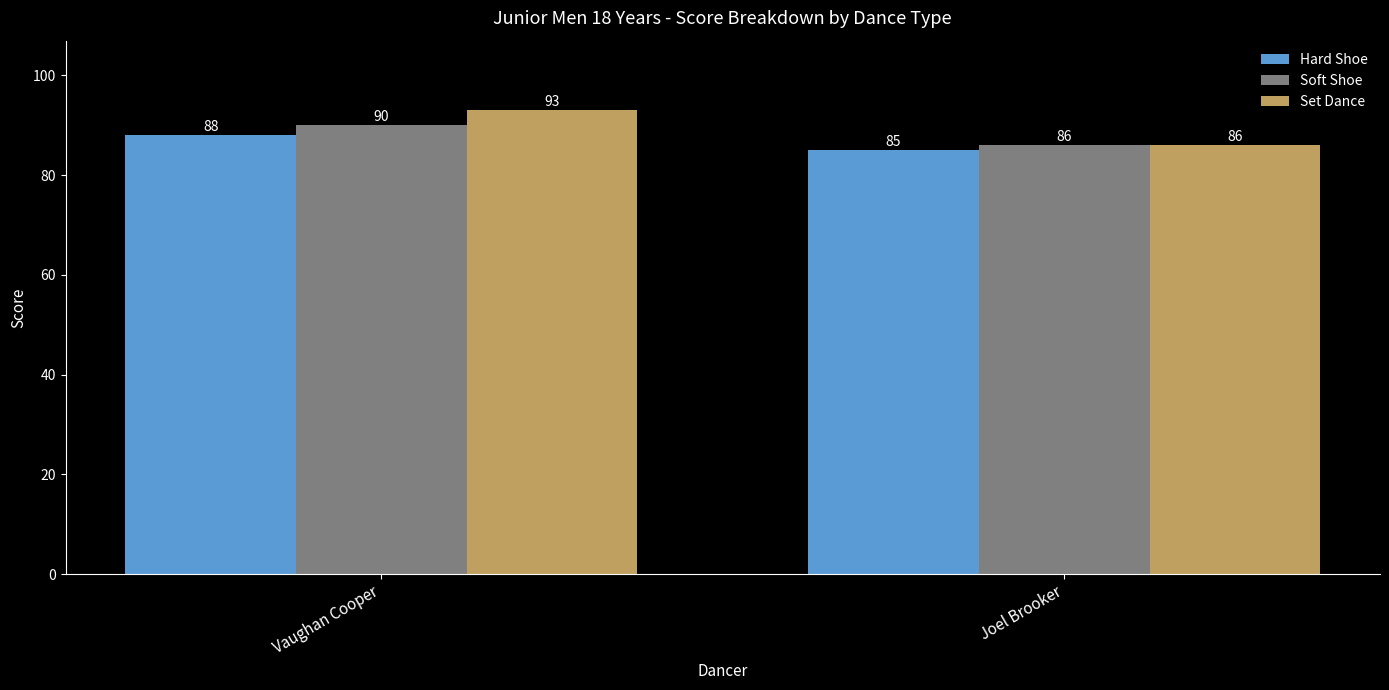

How many groups of bars are there?

2